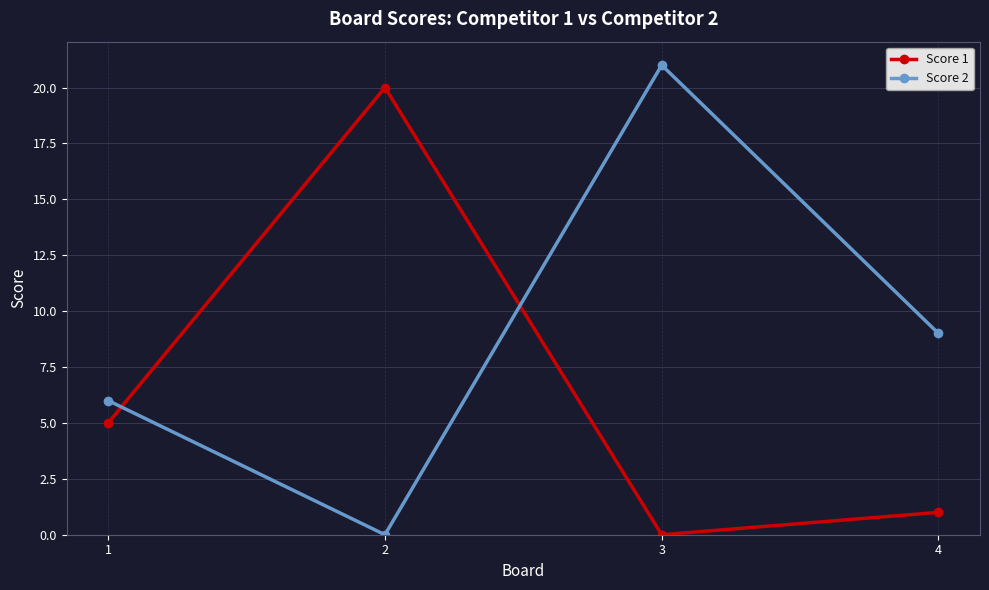

List the series in order of their peak value, highest first.

Score 2, Score 1